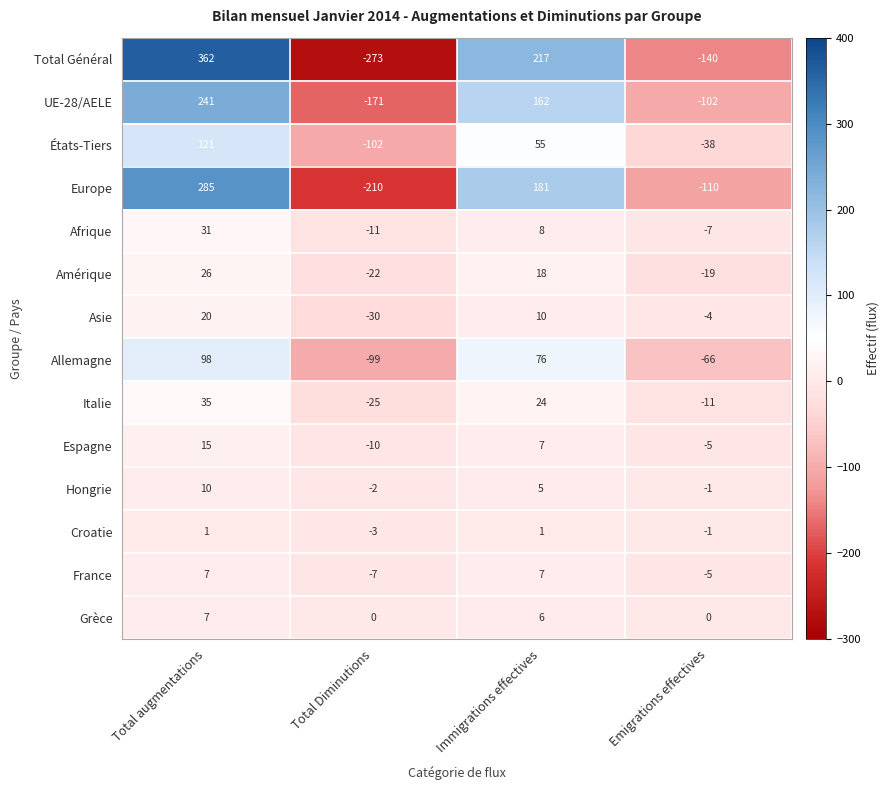

How many data points in UE-28/AELE are less than 162?

2